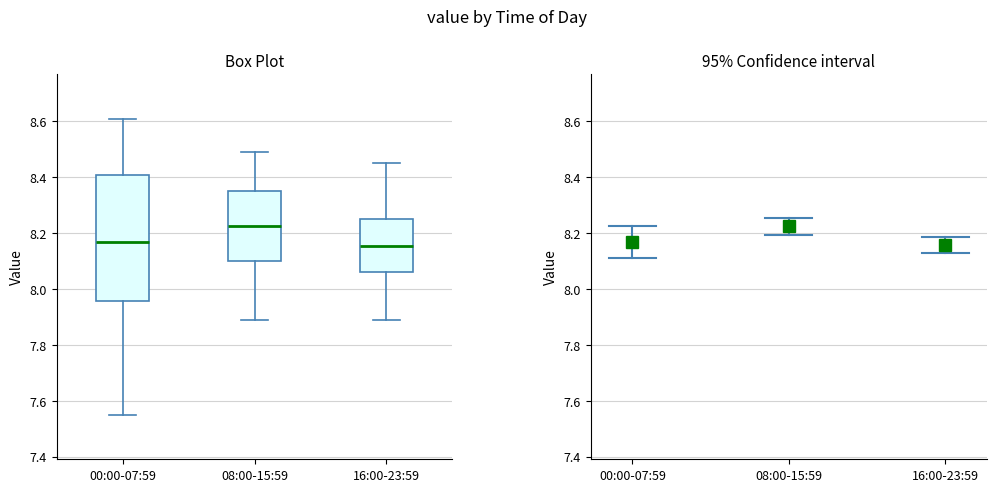

Which box is the tallest, from its lower edge to its upper edge?

00:00-07:59